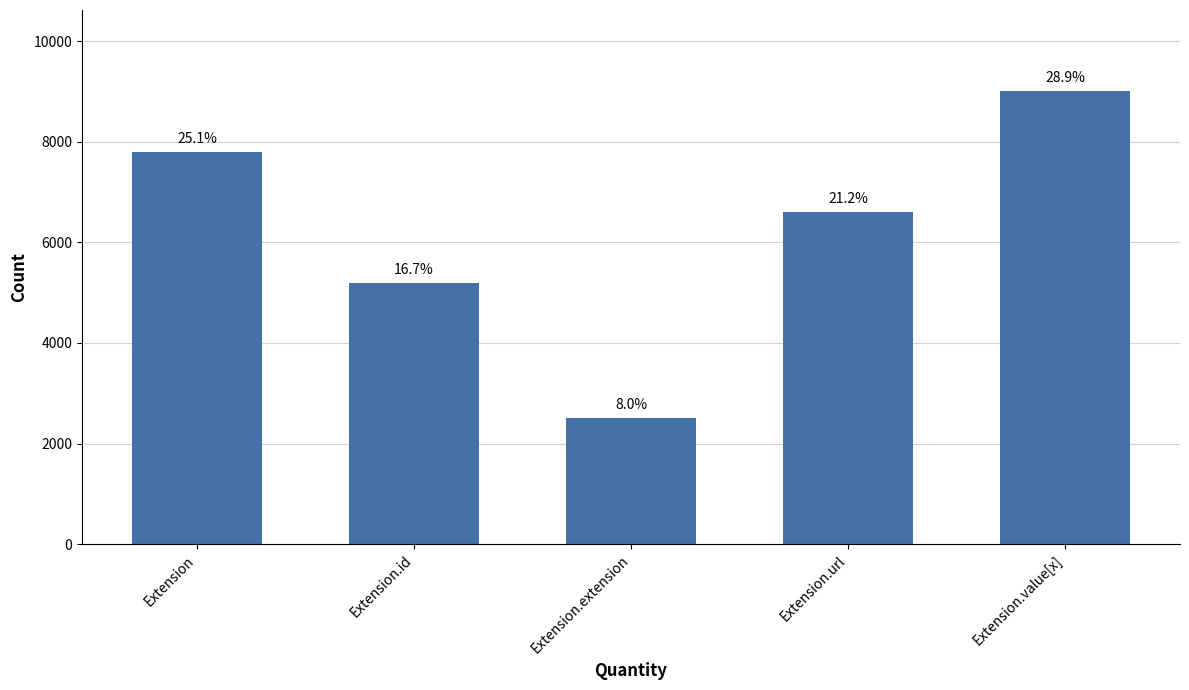

What is the difference between the second highest and second lowest values?

2600